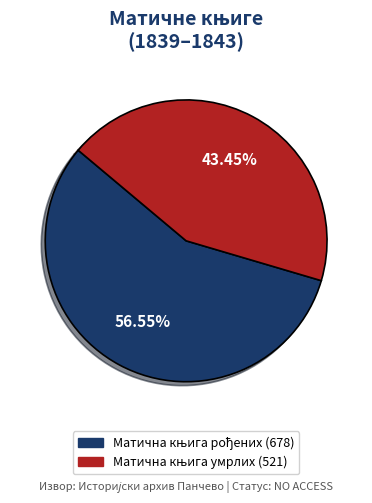

Is there any slice that represents more than half of the pie?

Yes